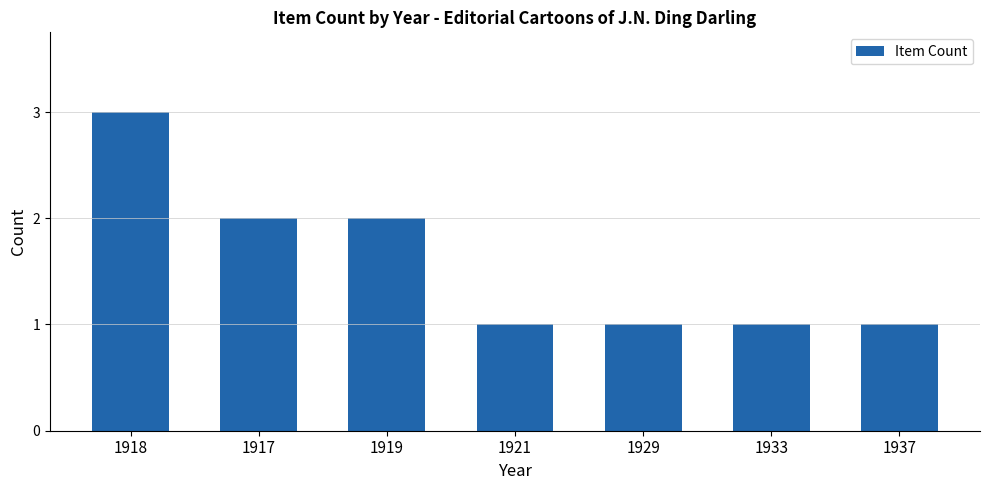

Does the chart contain stacked bars?

No